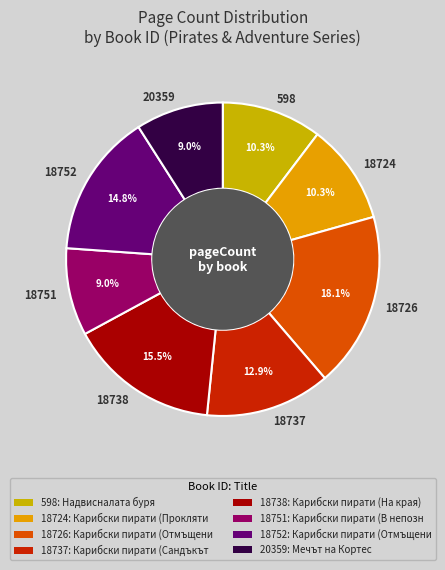

Which category has the biggest portion of the pie?

18726